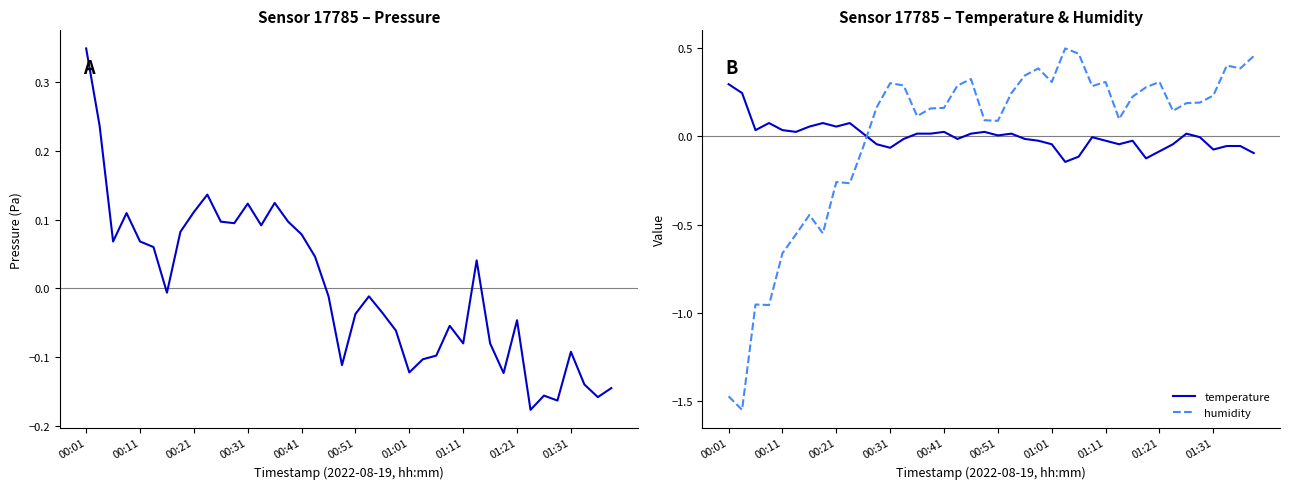

What is the difference between the second highest and second lowest values in the humidity series?

1.9